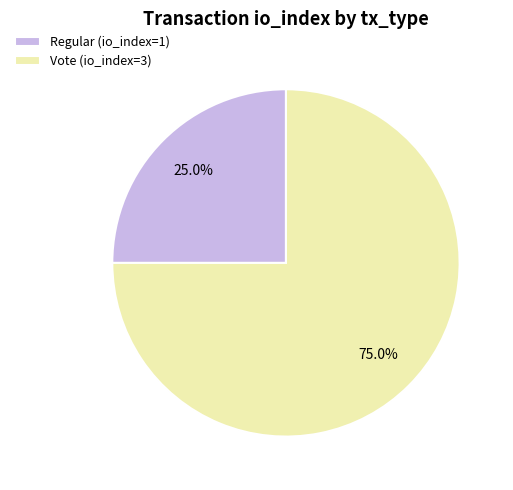

To the nearest percent, what is the difference between the Vote (io_index=3) and Regular (io_index=1) slice percentages?

50%